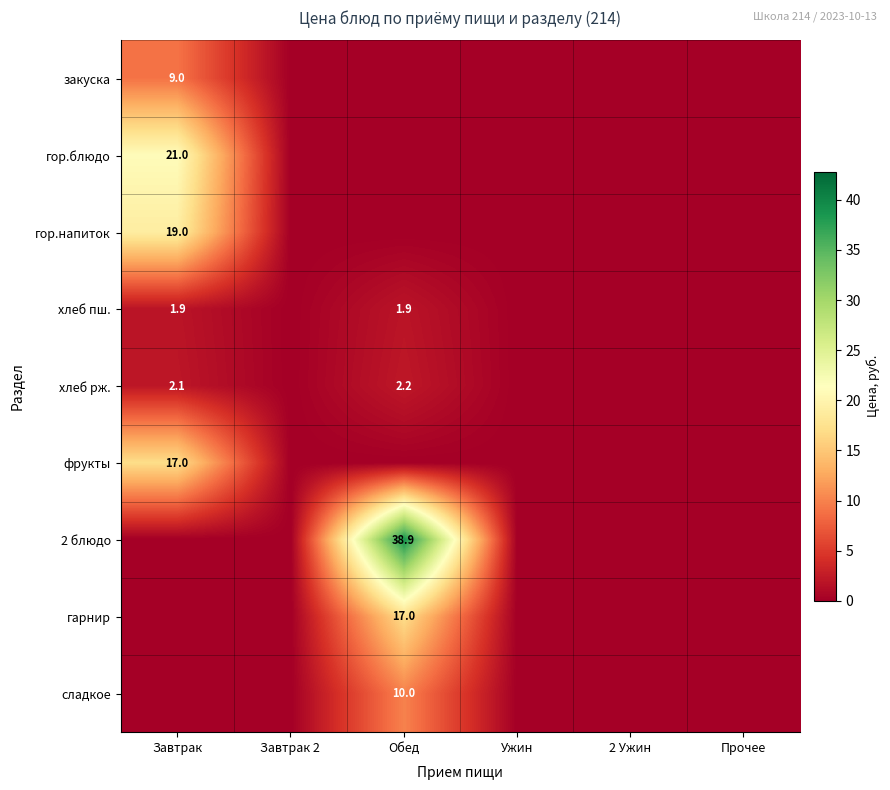

True or false: 2 блюдо has a value of 64.5 at Обед.

False